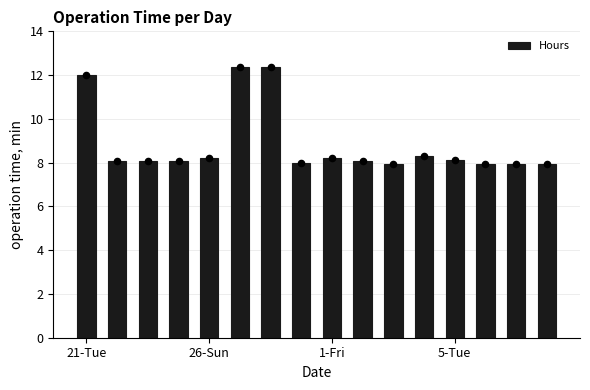

What is the change in value from 6 to 15?

-4.4